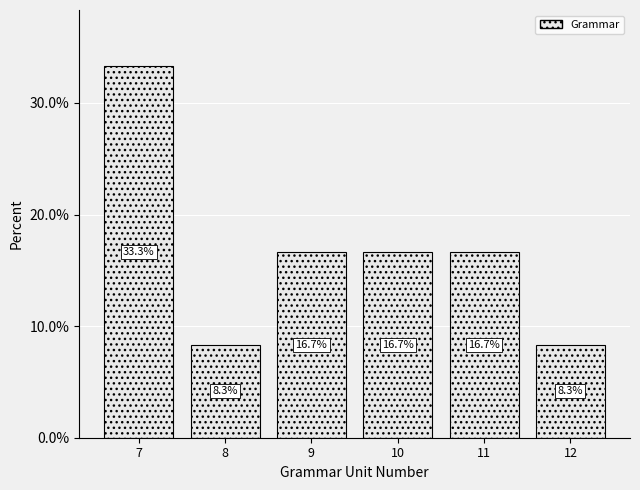

Reading left to right, transcribe all the data shown in this chart.

33.3	8.3	16.7	16.7	16.7	8.3